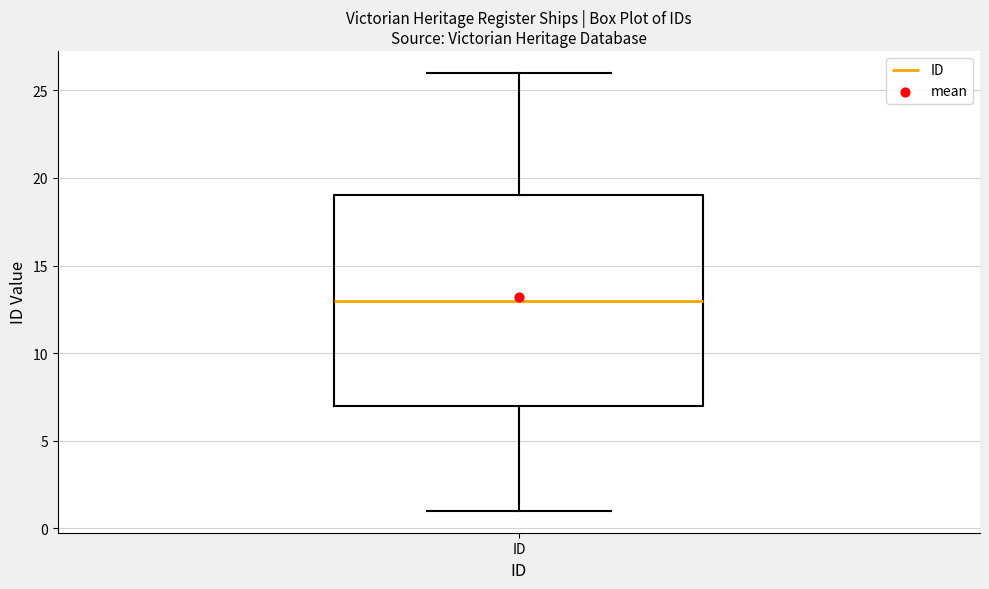

Where does the lower whisker of the box for ID end on the y-axis? The values are not printed on the chart, so give them approximately, as read against the axis.

1